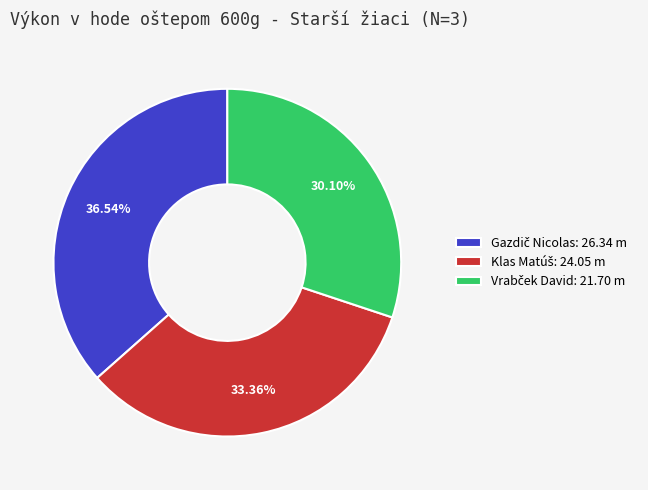

Is there a majority slice in this chart?

No